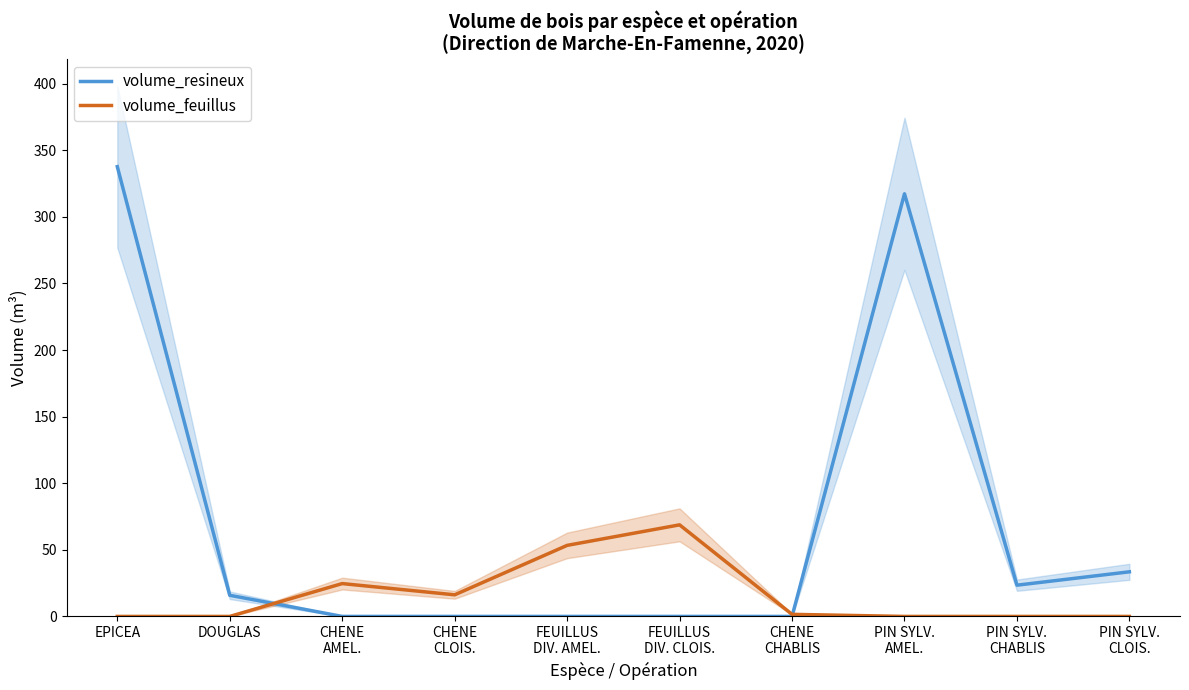

How many lines are shown in the chart?

2